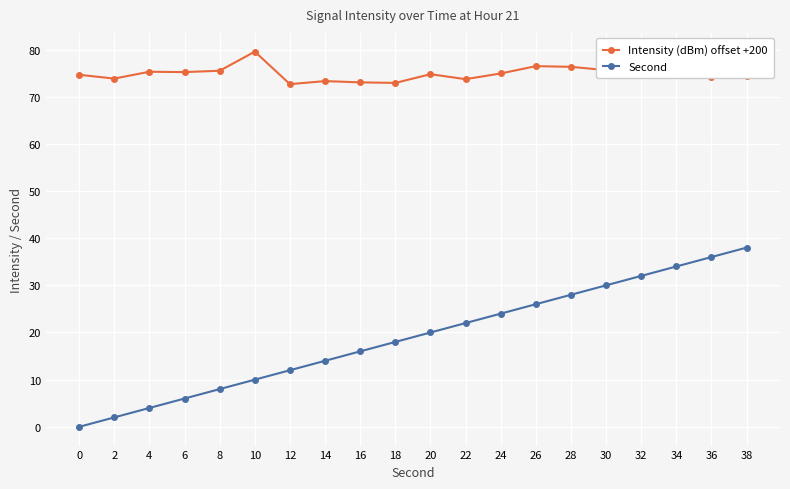

How many values in Second are above zero?

19